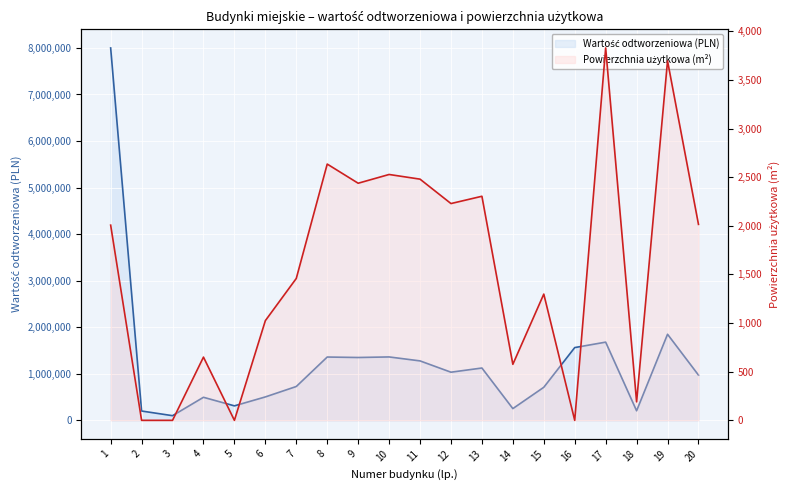

At which label does Powierzchnia użytkowa (m²) first exceed 2007?

8